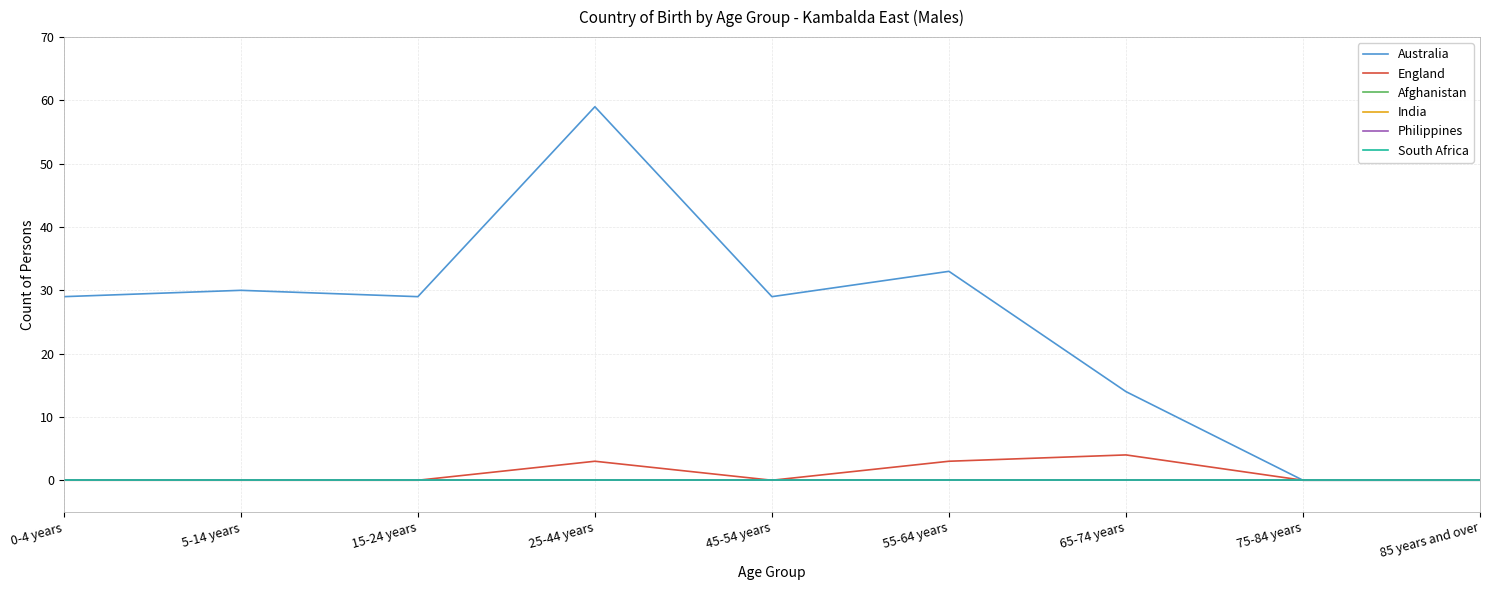

Where does the Australia series first go above 29?

5-14 years